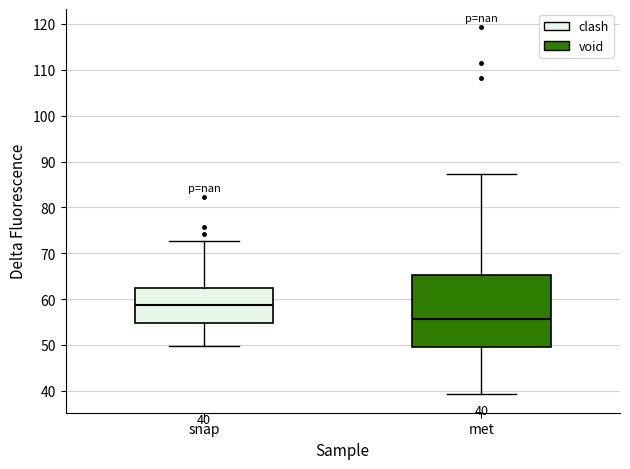

Which box's median line is the lowest?

met